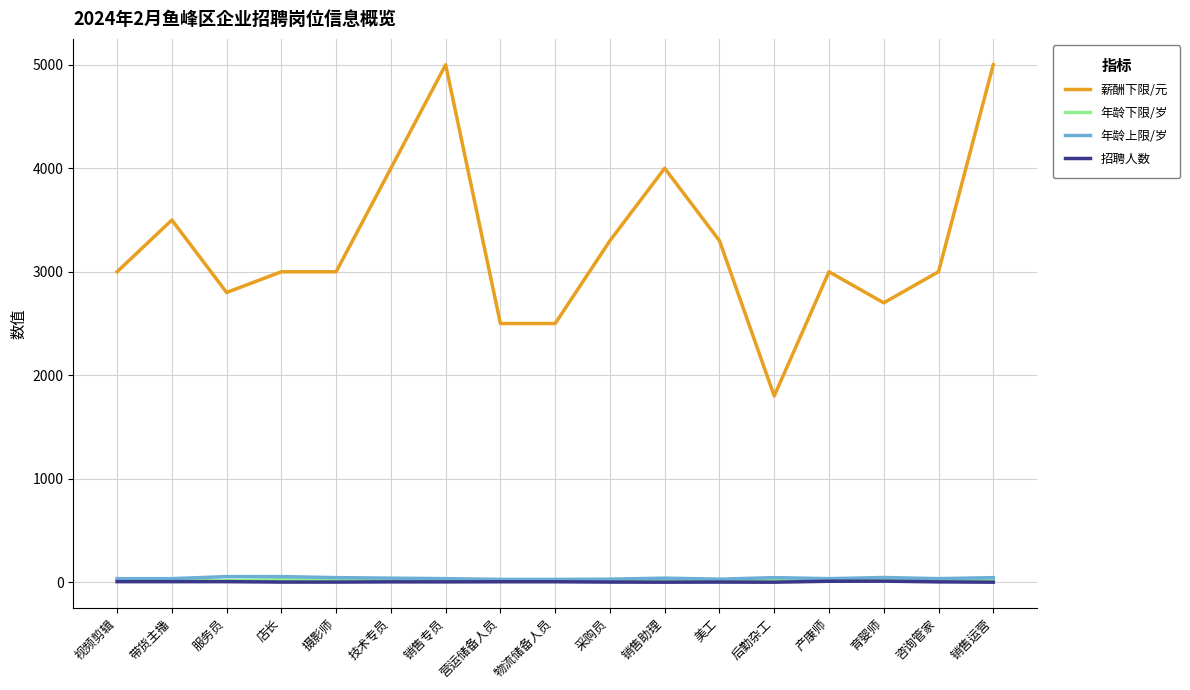

Which series has the largest total across all categories?

薪酬下限/元